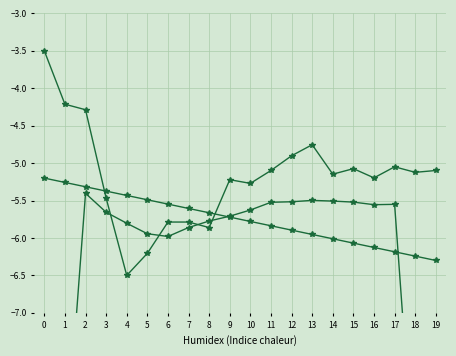

Is the value of col_5 at 10 greater than the value of col_6 at 5?

Yes